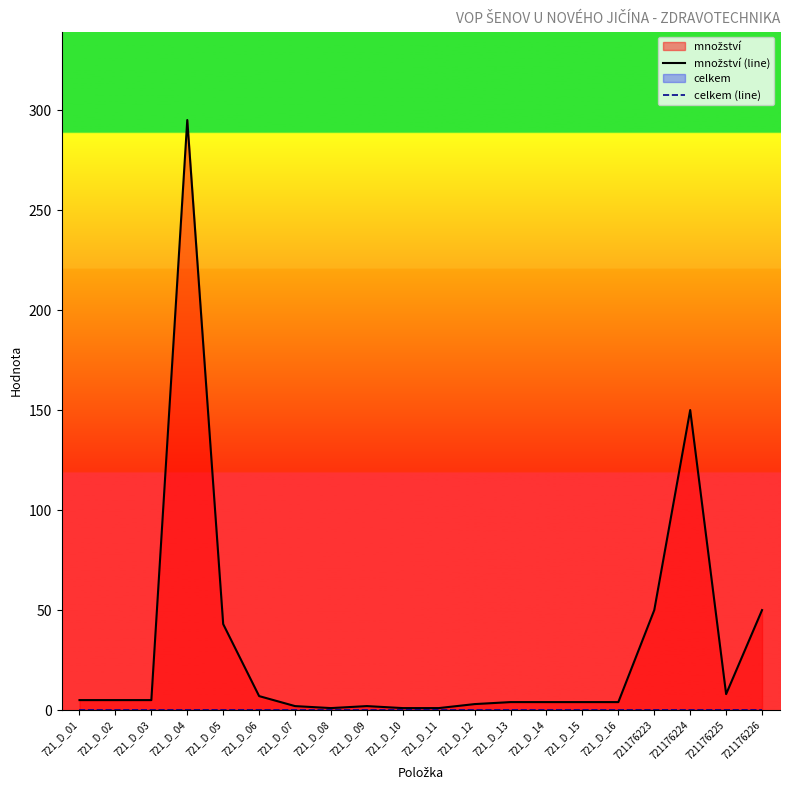

Reading left to right, extract all data points from this chart.

množství (line): 721_D_01=5	721_D_02=5	721_D_03=5	721_D_04=295	721_D_05=43	721_D_06=7	721_D_07=2	721_D_08=1	721_D_09=2	721_D_10=1	721_D_11=1	721_D_12=3	721_D_13=4	721_D_14=4	721_D_15=4	721_D_16=4	721176223=50	721176224=150	721176225=8	721176226=50
celkem (line): 721_D_01=0	721_D_02=0	721_D_03=0	721_D_04=0	721_D_05=0	721_D_06=0	721_D_07=0	721_D_08=0	721_D_09=0	721_D_10=0	721_D_11=0	721_D_12=0	721_D_13=0	721_D_14=0	721_D_15=0	721_D_16=0	721176223=0	721176224=0	721176225=0	721176226=0